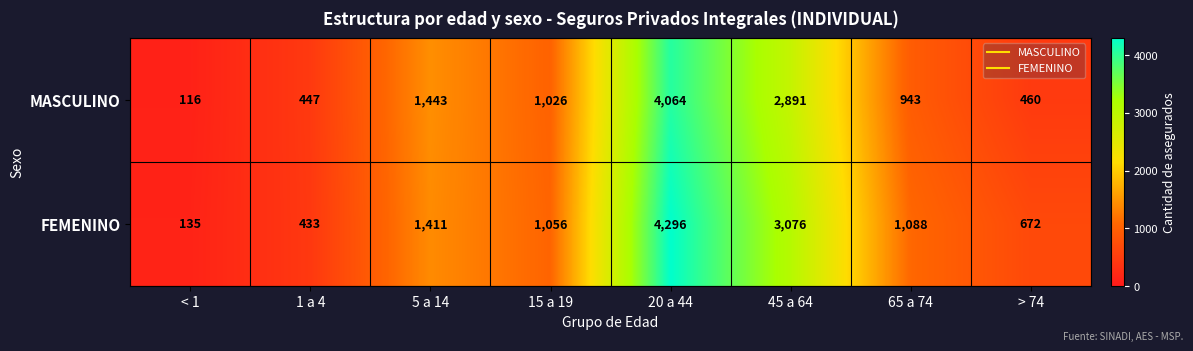

At how many categories does at least one series exceed 1118?

3